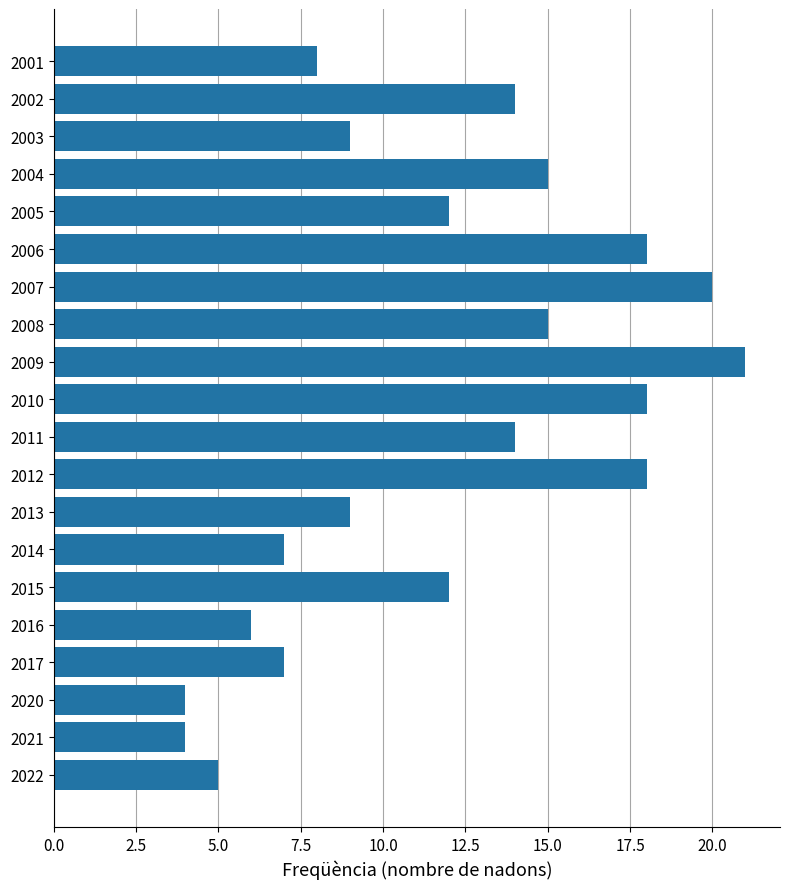

What is the greatest value displayed?

21